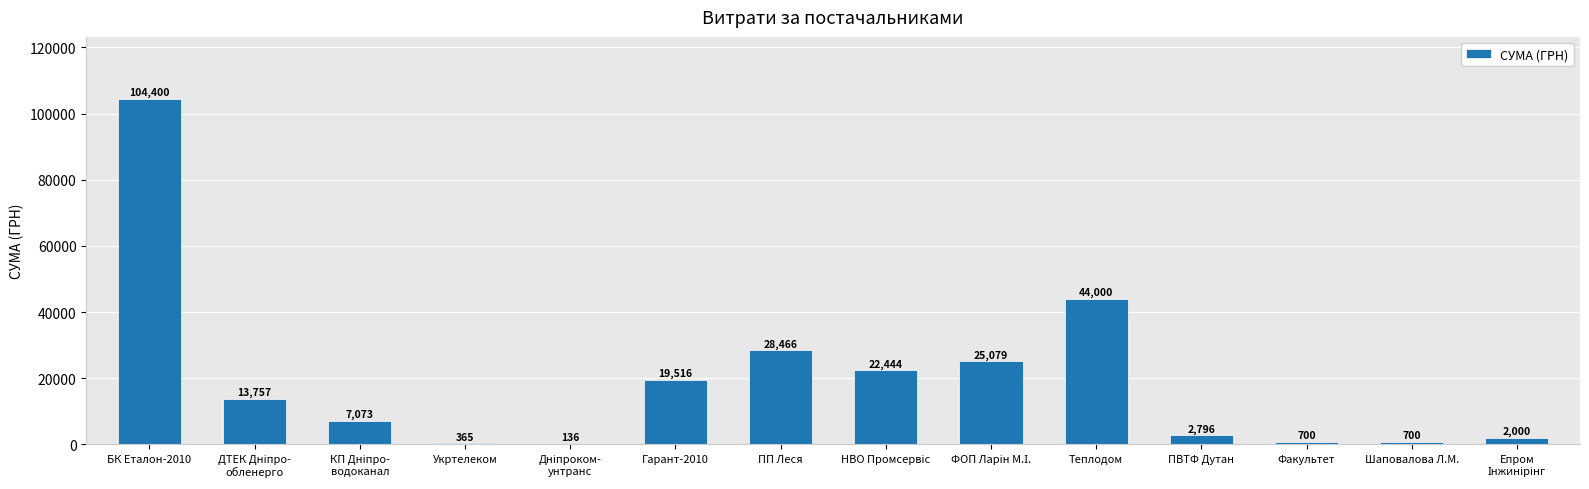

True or false: the data shows 62045.1 at Теплодом.

False